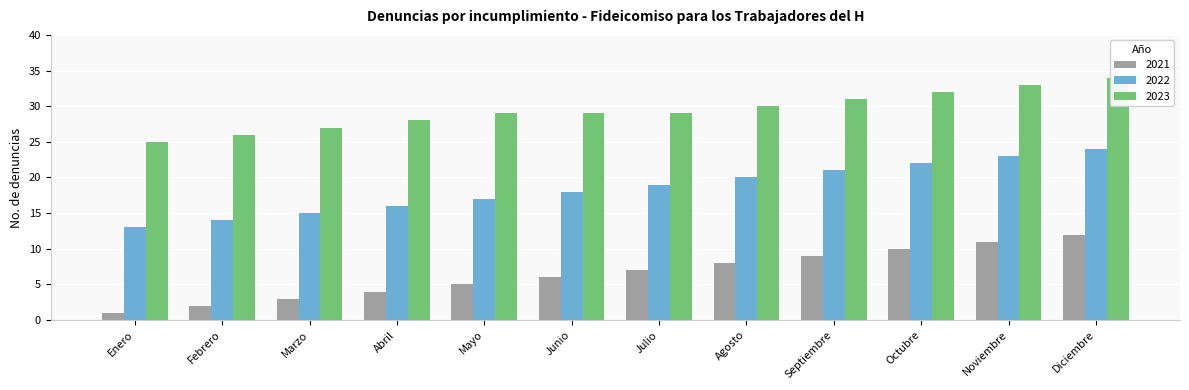

Which series has the largest range (max minus min)?

2021